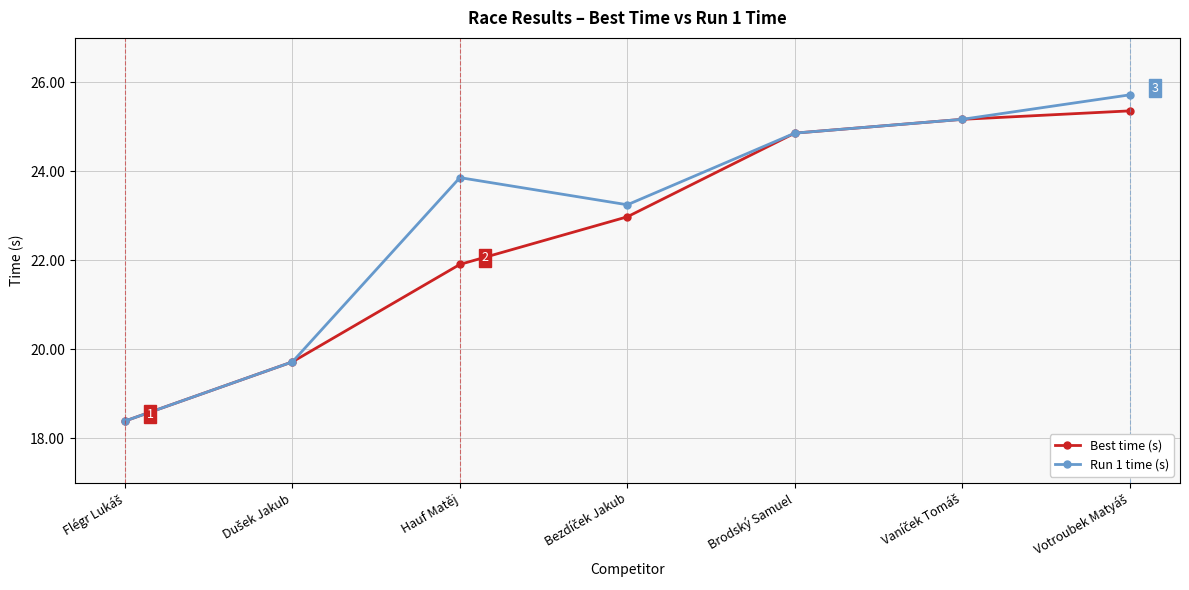

How many lines are shown in the chart?

2